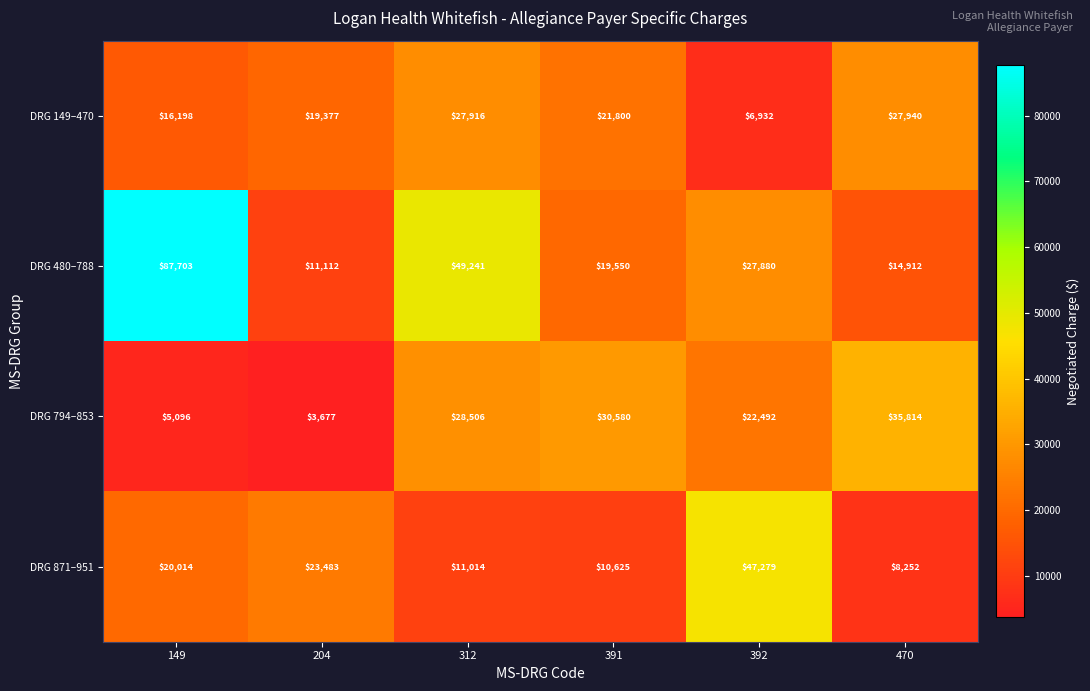

Reading left to right, transcribe all the data shown in this chart.

DRG 149–470: 16198	19377	27916	21800	6932	27940
DRG 480–788: 87703	11112	49241	19550	27880	14912
DRG 794–853: 5096	3677	28506	30580	22492	35814
DRG 871–951: 20014	23483	11014	10625	47279	8252